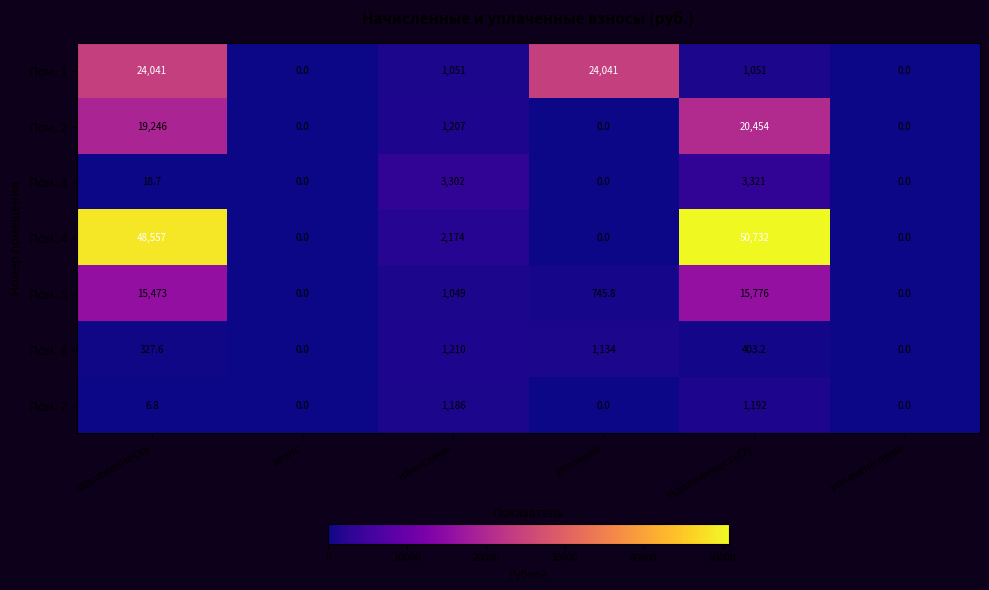

Is it true that Пом. 6 equals 0.0 at уплачено пени?

True